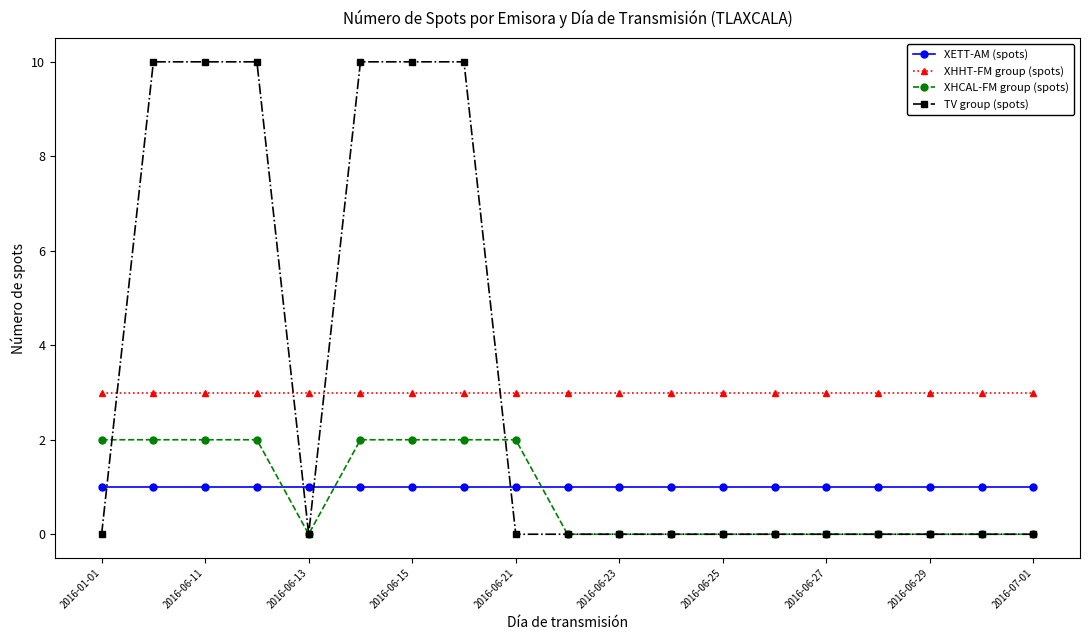

What is the value of the XHHT-FM group (spots) point at the 8th from the left?

3